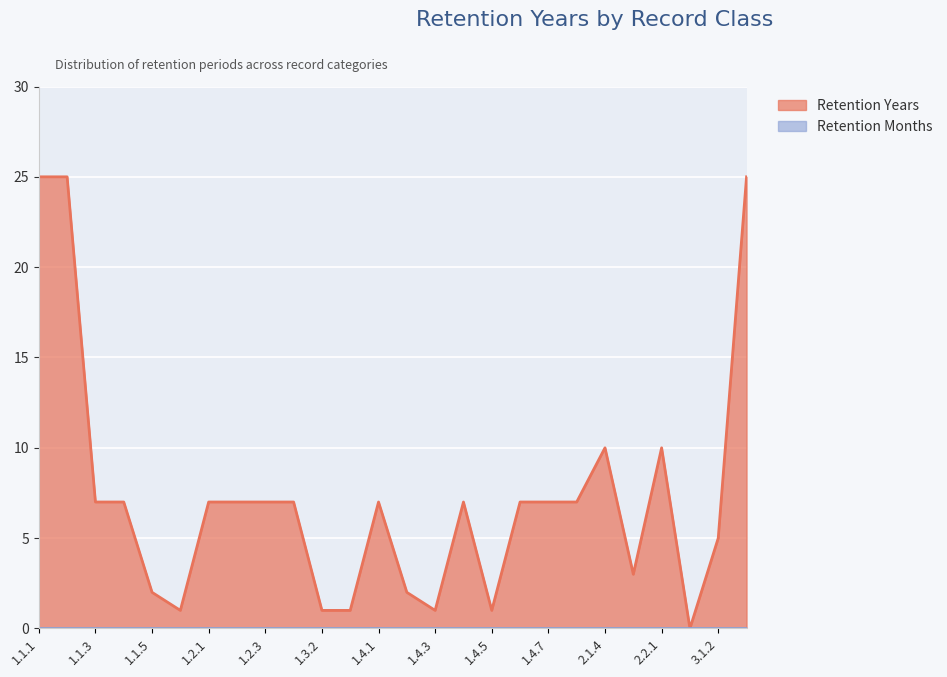

What is the difference between the maximum and minimum values?

25